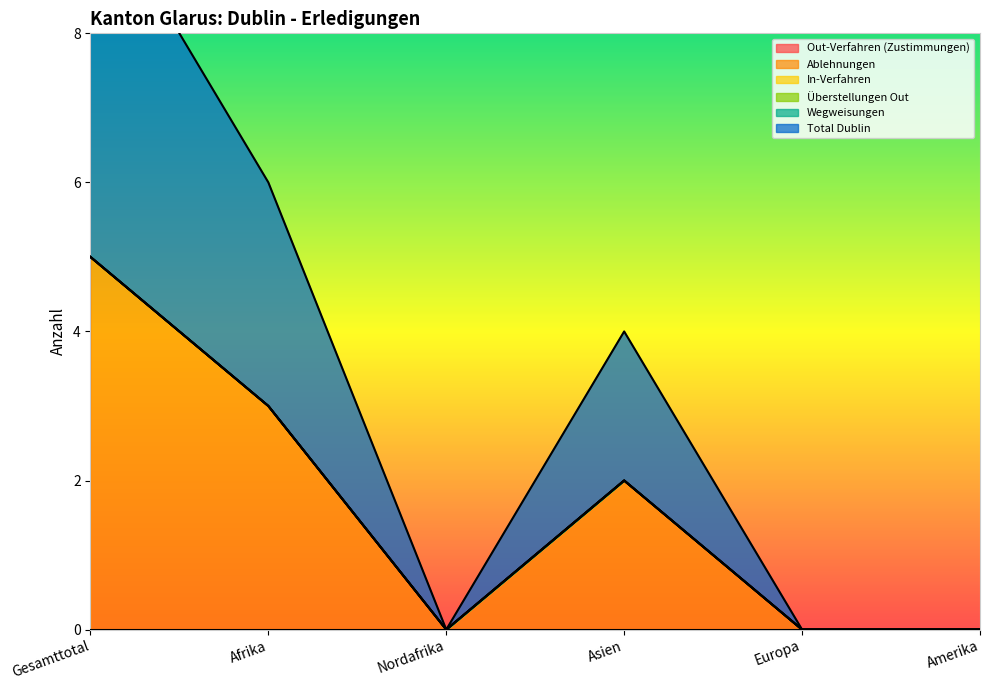

Reading left to right, list all the values displayed in this chart.

Out-Verfahren (Zustimmungen): Gesamttotal=0	Afrika=0	Nordafrika=0	Asien=0	Europa=0	Amerika=0
Ablehnungen: Gesamttotal=5	Afrika=3	Nordafrika=0	Asien=2	Europa=0	Amerika=0
In-Verfahren: Gesamttotal=0	Afrika=0	Nordafrika=0	Asien=0	Europa=0	Amerika=0
Überstellungen Out: Gesamttotal=0	Afrika=0	Nordafrika=0	Asien=0	Europa=0	Amerika=0
Wegweisungen: Gesamttotal=0	Afrika=0	Nordafrika=0	Asien=0	Europa=0	Amerika=0
Total Dublin: Gesamttotal=5	Afrika=3	Nordafrika=0	Asien=2	Europa=0	Amerika=0